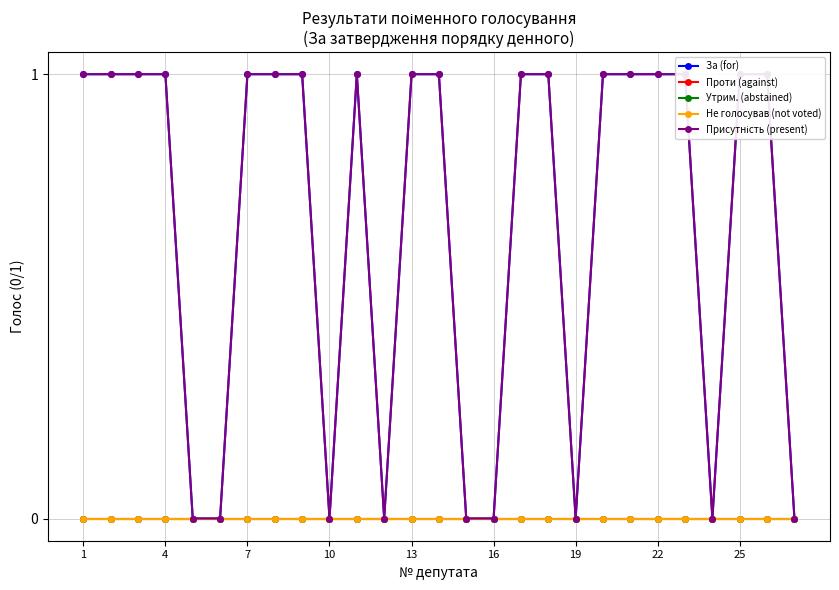

What are all the series names shown in the legend?

За (for), Проти (against), Утрим. (abstained), Не голосував (not voted), Присутність (present)